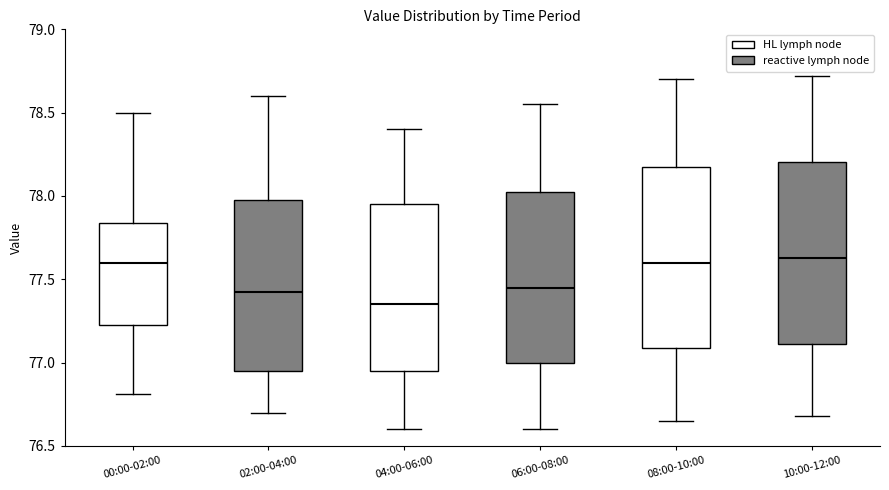

Reading left to right, read every box against the y-axis: the position of its median line, the range the box covers, and the ends of its whiskers. The values are not printed on the chart, so give them approximately, as read against the axis.

00:00-02:00: median 77.60, box 77.25 to 77.85, whiskers 76.80 to 78.50
02:00-04:00: median 77.45, box 76.95 to 78.00, whiskers 76.70 to 78.60
04:00-06:00: median 77.35, box 76.95 to 77.95, whiskers 76.60 to 78.40
06:00-08:00: median 77.45, box 77.00 to 78.05, whiskers 76.60 to 78.55
08:00-10:00: median 77.60, box 77.10 to 78.20, whiskers 76.65 to 78.70
10:00-12:00: median 77.65, box 77.10 to 78.20, whiskers 76.70 to 78.70